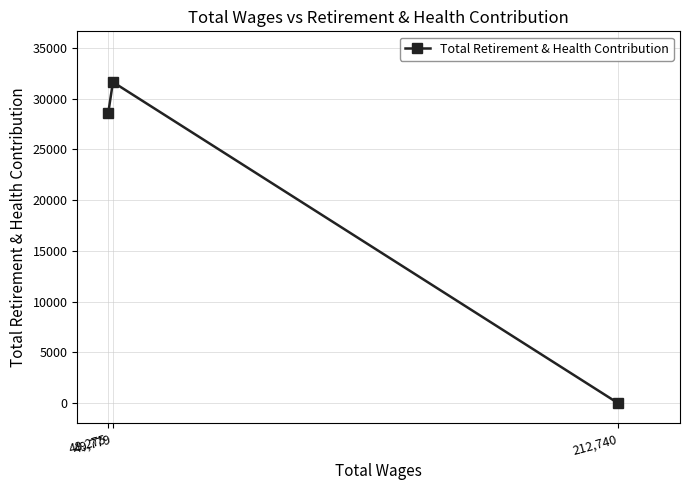

What is the value of the 2nd point from the left?

31624